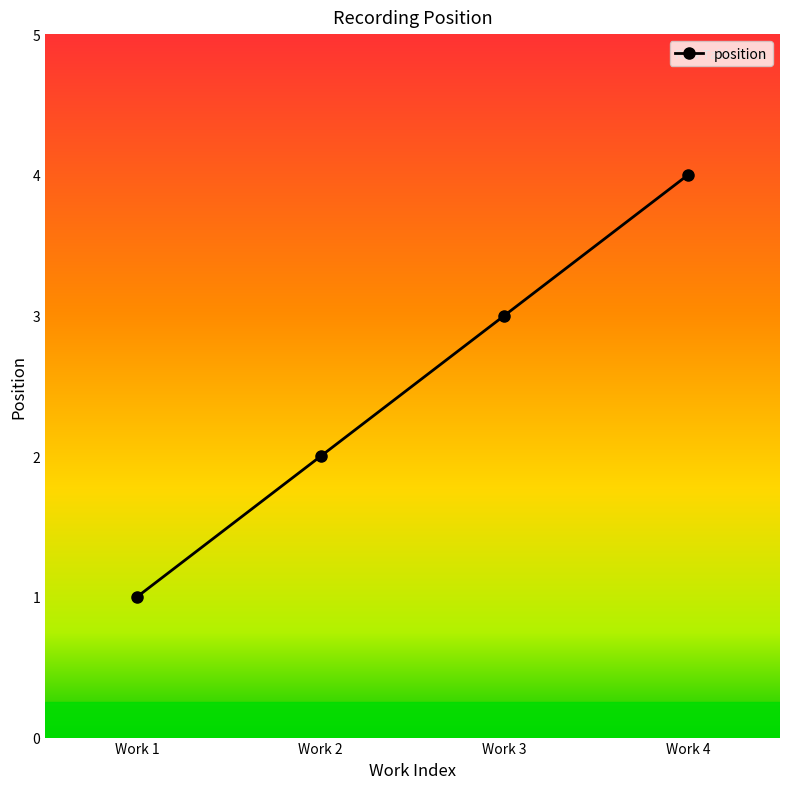

Between Work 2 and Work 3, which is larger?

Work 3